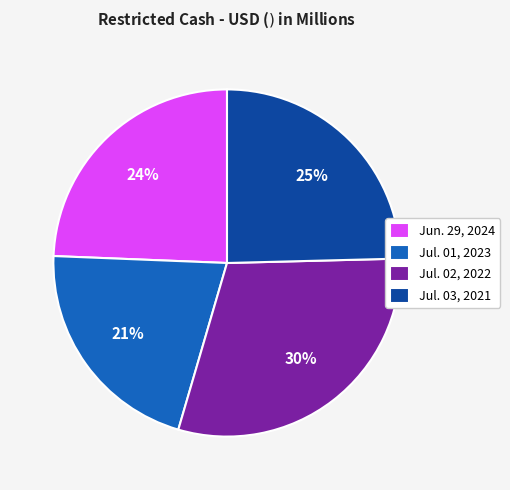

To the nearest percent, what is the average slice percentage?

25%